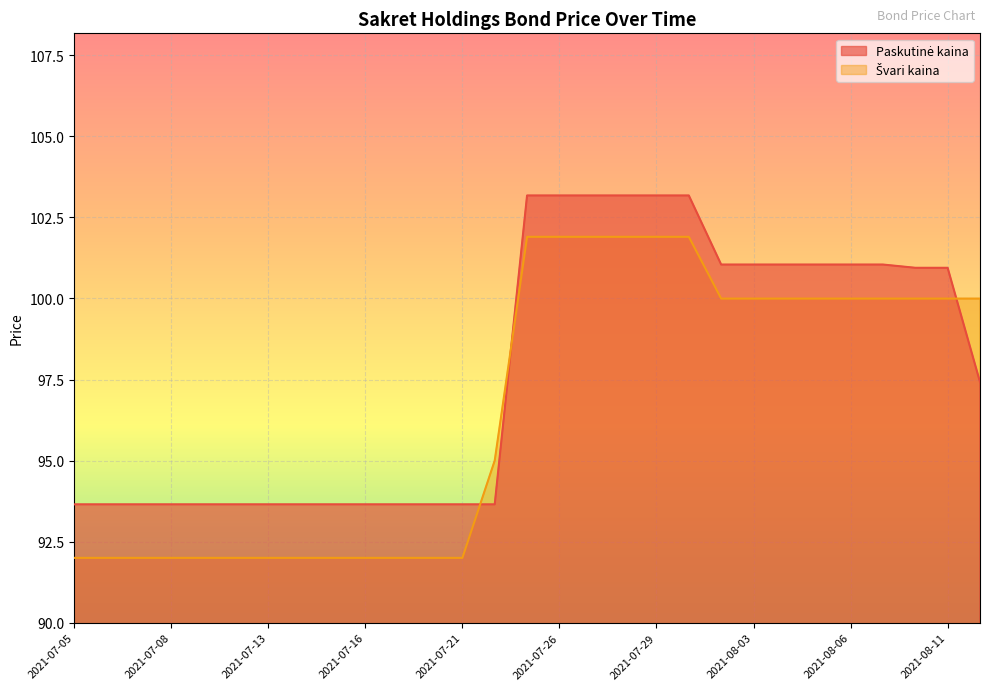

Where does the Paskutinė kaina series first go above 97?

2021-07-23